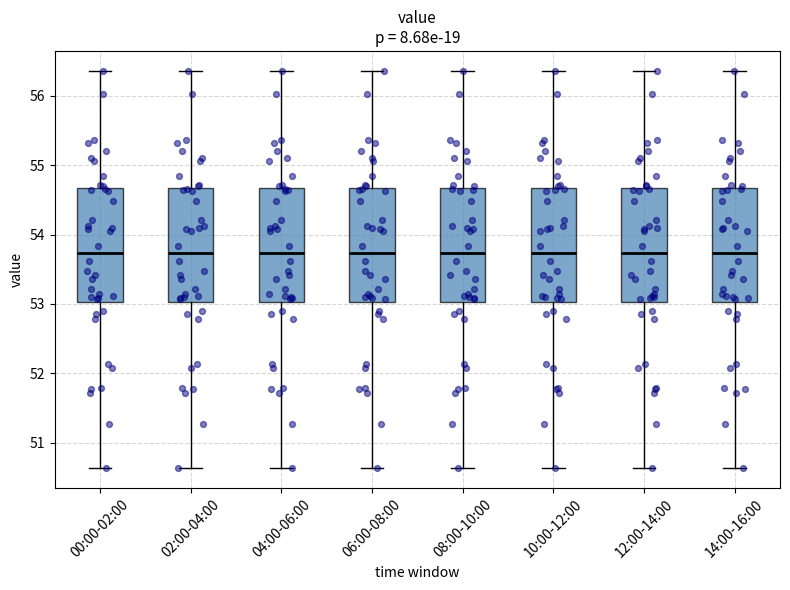

Reading left to right, transcribe this box plot: for each box, give where its median line is, the range the box spans, and where its two whiskers end, as read against the y-axis. The values are not printed on the chart, so give them approximately, as read against the axis.

00:00-02:00: median 53.7, box 53.0 to 54.7, whiskers 50.6 to 56.4
02:00-04:00: median 53.7, box 53.0 to 54.7, whiskers 50.6 to 56.4
04:00-06:00: median 53.7, box 53.0 to 54.7, whiskers 50.6 to 56.4
06:00-08:00: median 53.7, box 53.0 to 54.7, whiskers 50.6 to 56.4
08:00-10:00: median 53.7, box 53.0 to 54.7, whiskers 50.6 to 56.4
10:00-12:00: median 53.7, box 53.0 to 54.7, whiskers 50.6 to 56.4
12:00-14:00: median 53.7, box 53.0 to 54.7, whiskers 50.6 to 56.4
14:00-16:00: median 53.7, box 53.0 to 54.7, whiskers 50.6 to 56.4